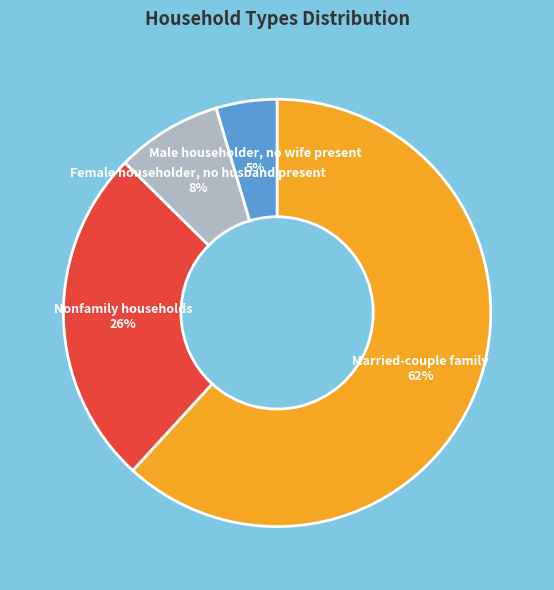

To the nearest percent, what is the combined percentage of Married-couple family and Male householder, no wife present?

66%